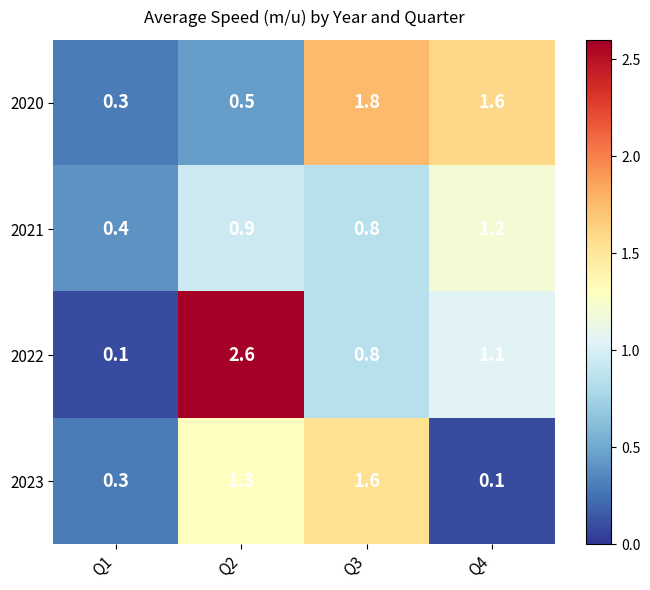

What is the difference between the highest and lowest values at Q3?

1.0